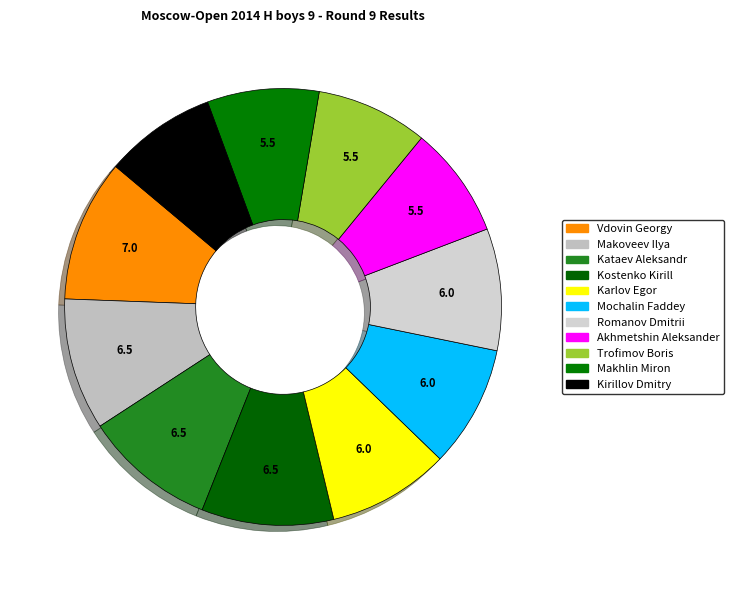

To the nearest percent, what percentage of the pie is Romanov Dmitrii?

9%